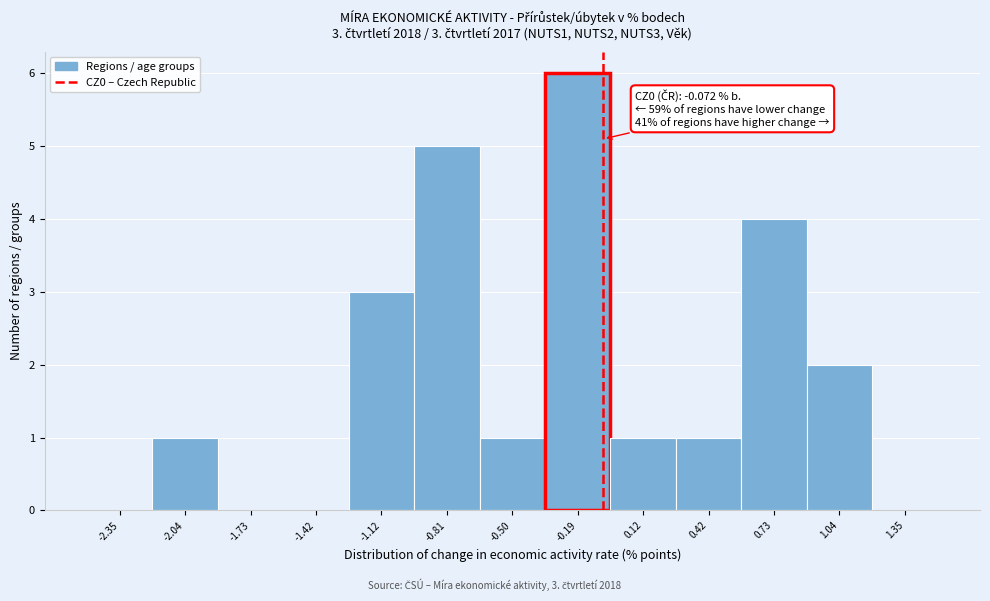

Which range on the x-axis has the tallest bar?

-0.35 to -0.05